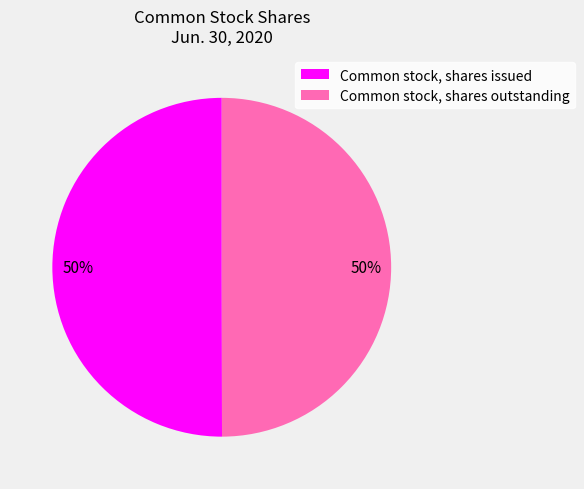

What percentage is the Common stock, shares outstanding slice, to the nearest percent?

50%